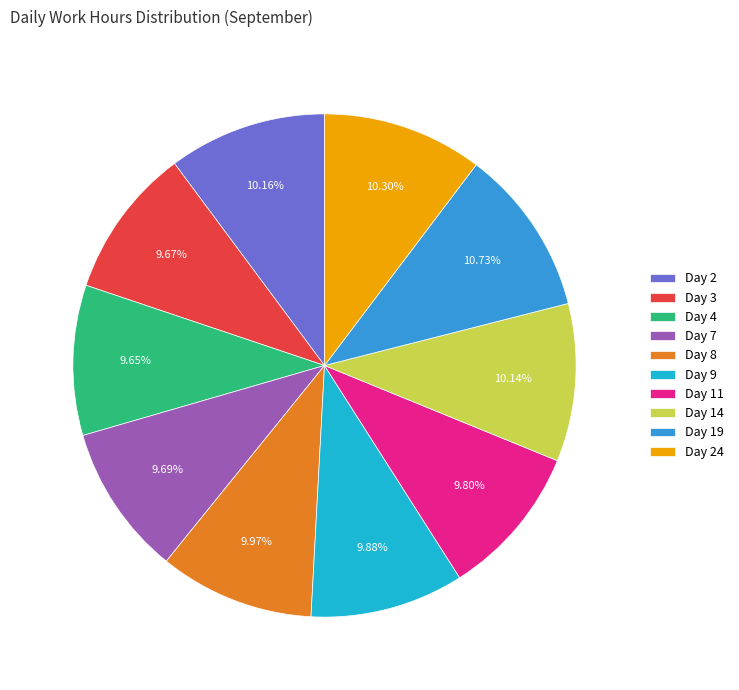

Combined, do Day 24 and Day 3 account for over 50%?

No